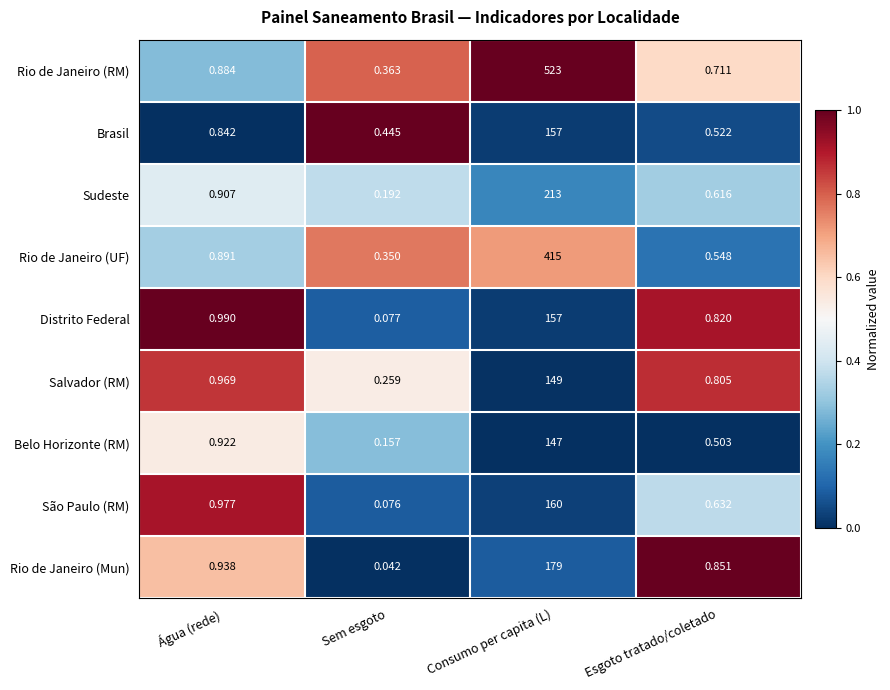

Which category has the lowest value across all series?

Sem esgoto